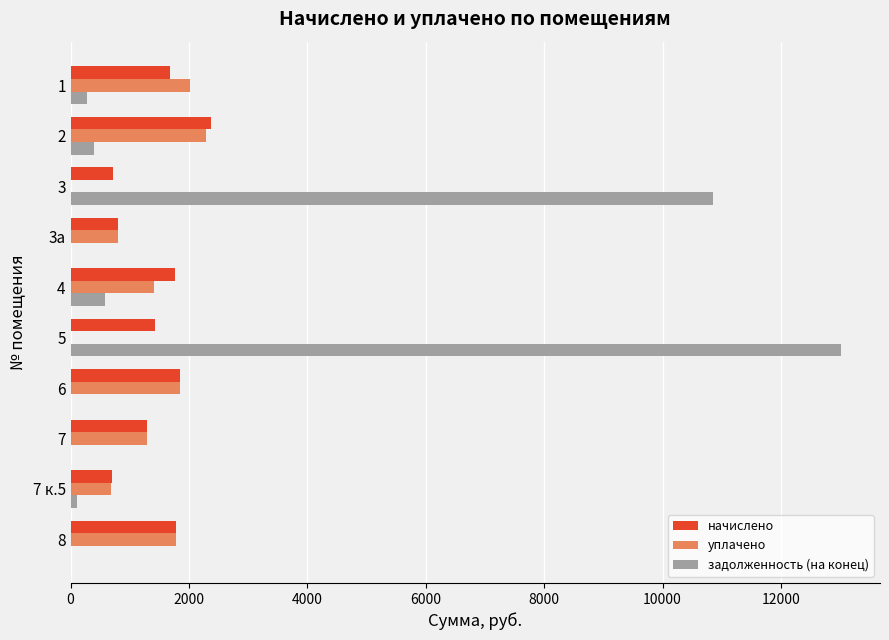

Count the number of data series in this chart.

3